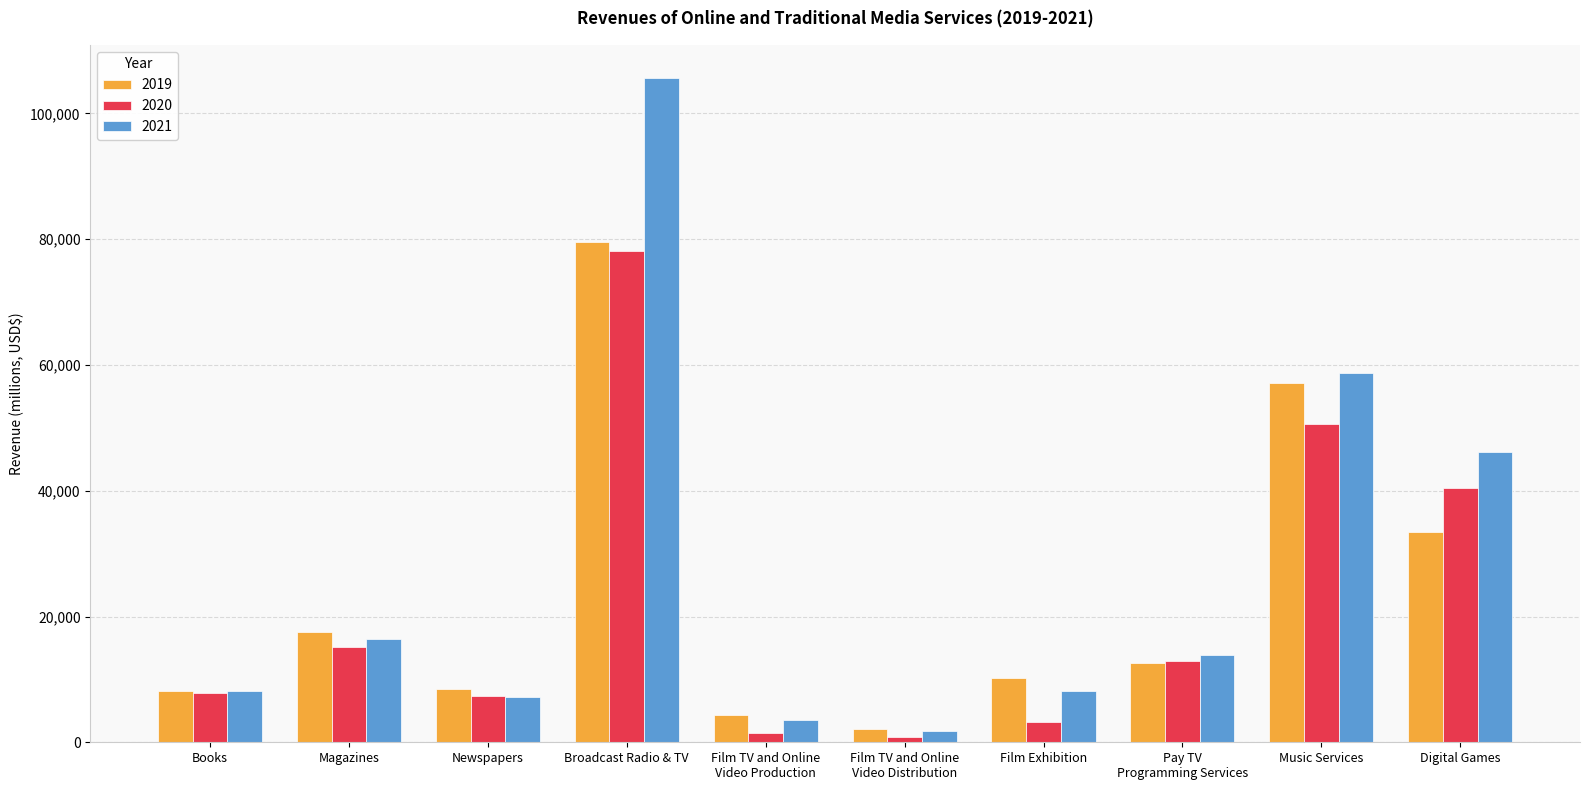

Where does the 2019 series first go above 12656?

Magazines